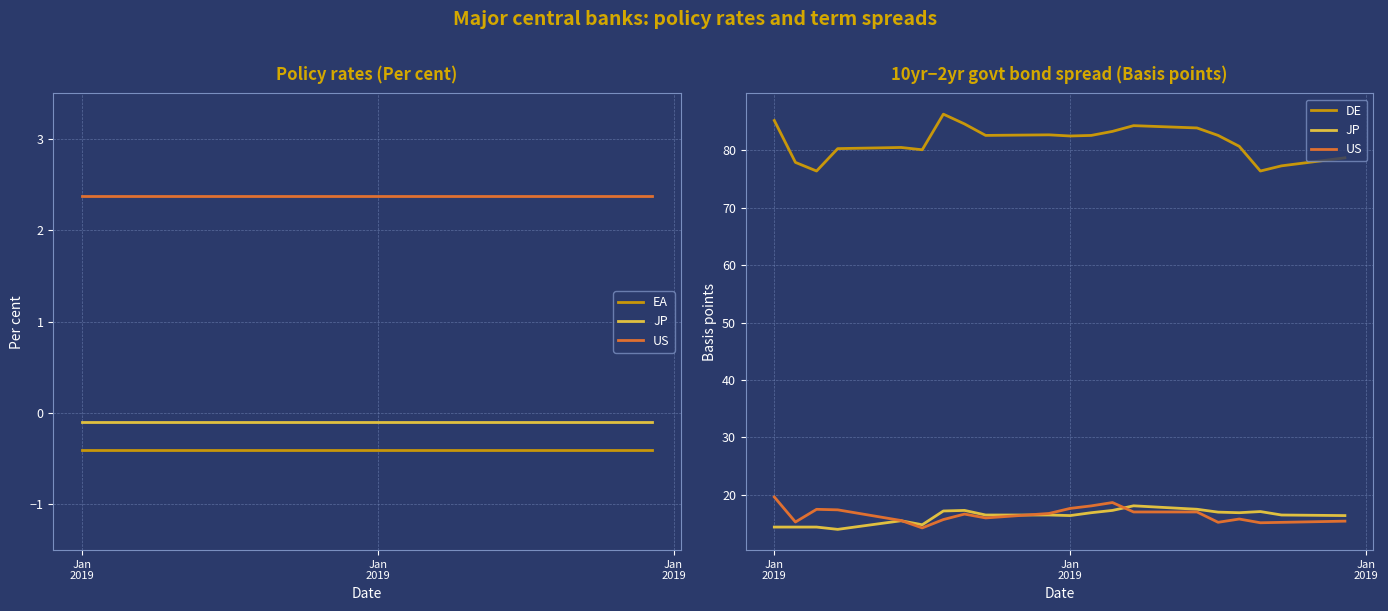

How many categories are shown in the chart?

20